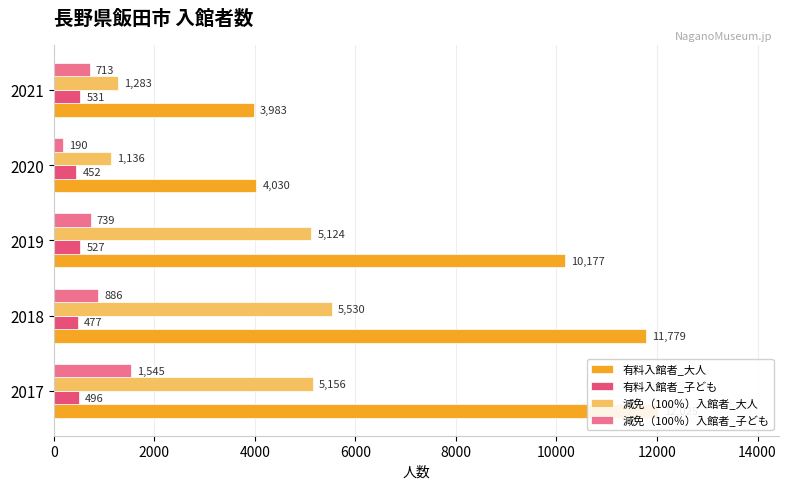

Is the value of 減免（100％）入館者_大人 at 2019 greater than the value of 有料入館者_子ども at 2017?

Yes